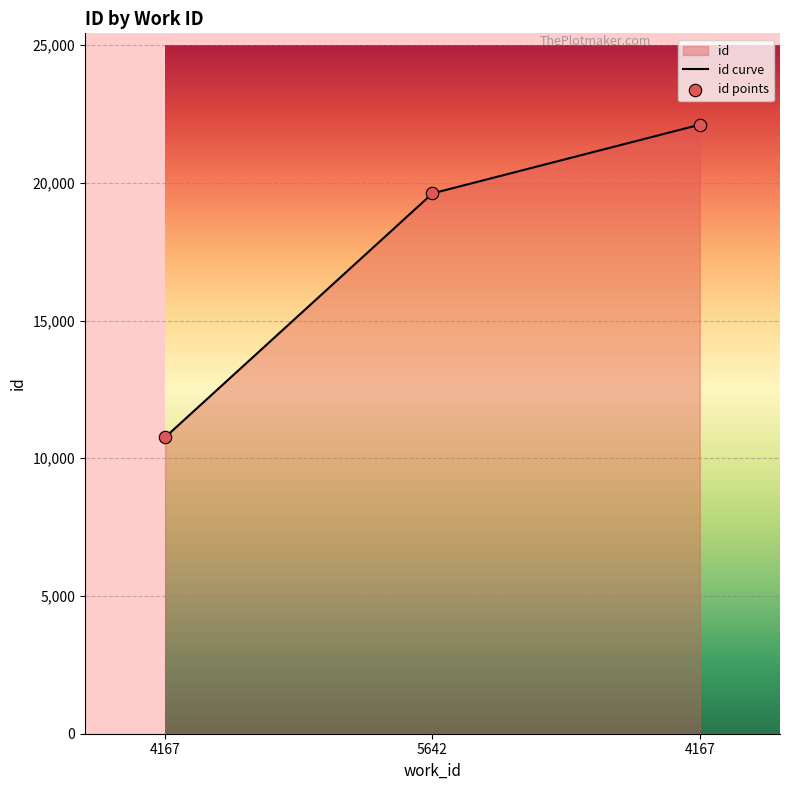

What is the change in value from 4167 to 4167?

+11347